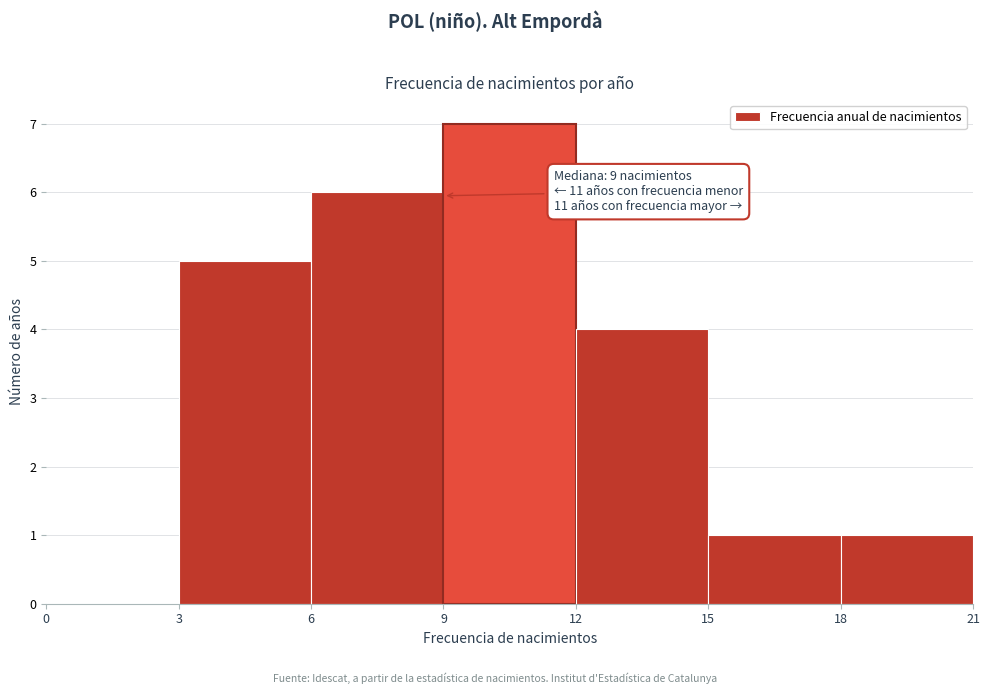

Which range on the x-axis has the tallest bar?

9 to 12